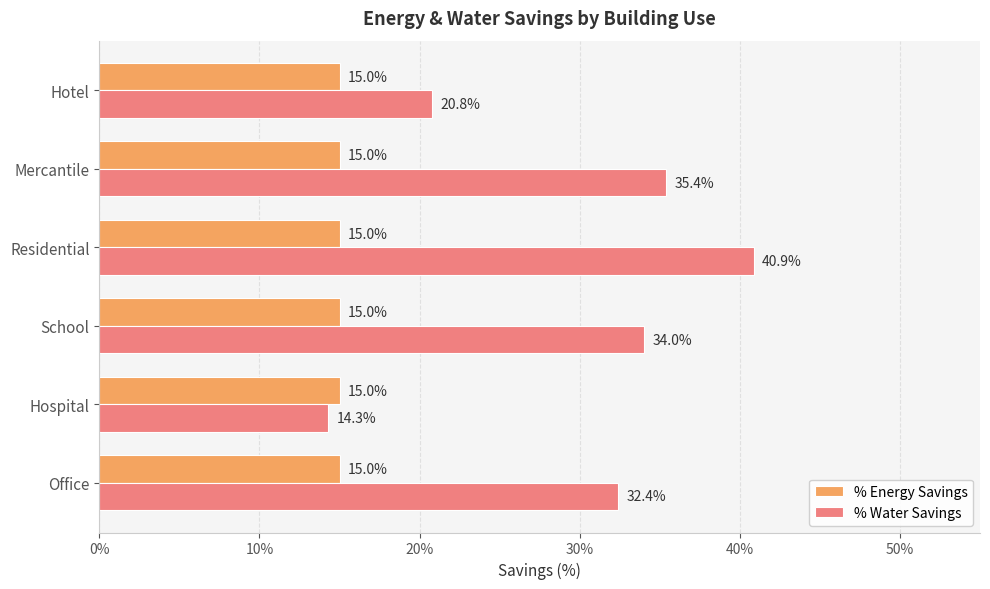

What is the maximum value for % Water Savings?

0.4